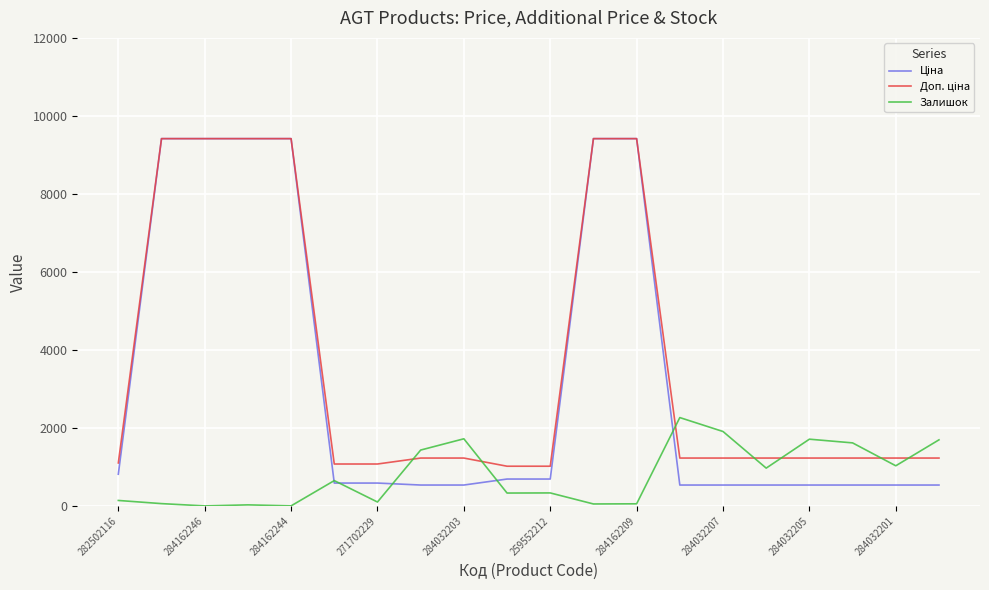

True or false: Залишок has a value of 1029.0 at 284032201.

True